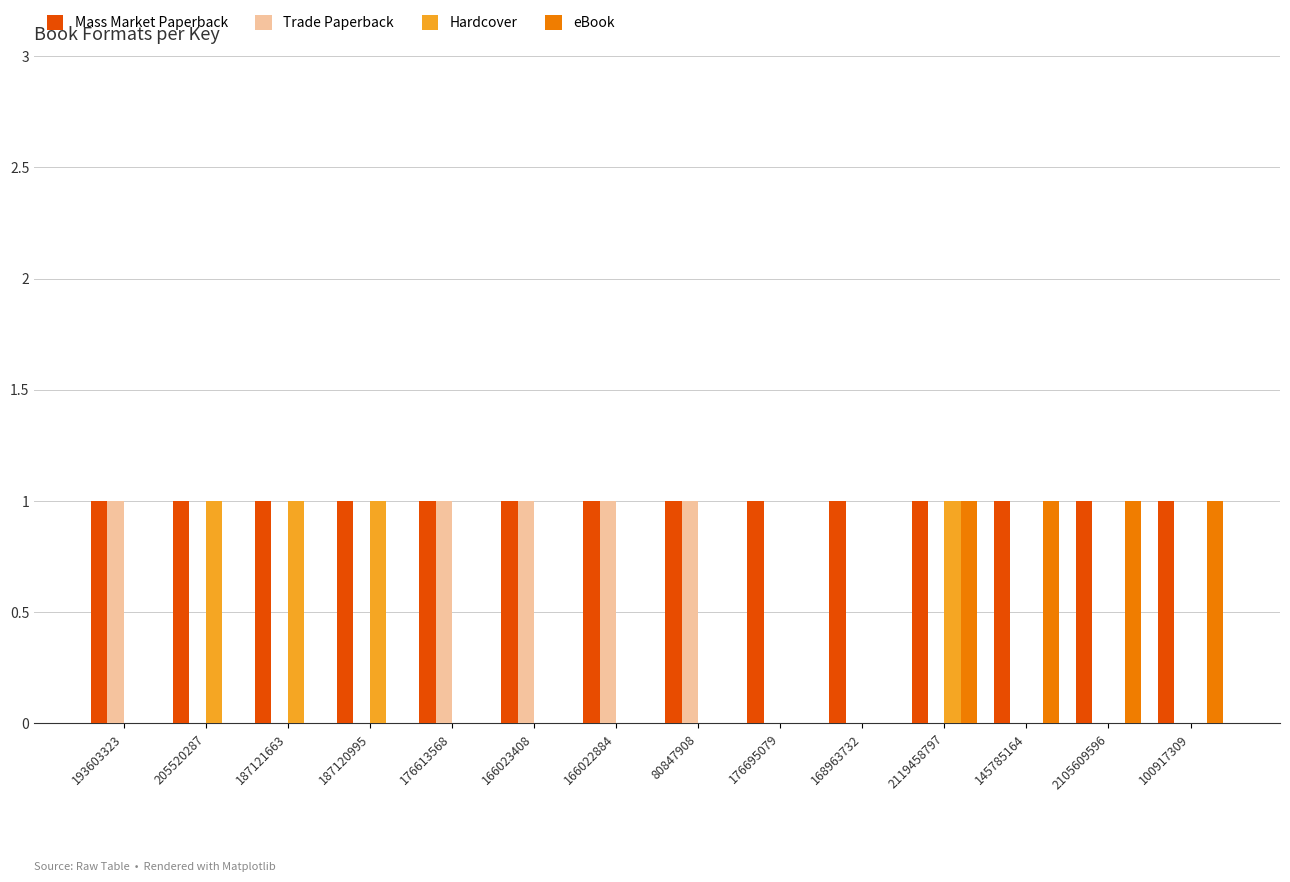

What are all the series names shown in the legend?

Mass Market Paperback, Trade Paperback, Hardcover, eBook